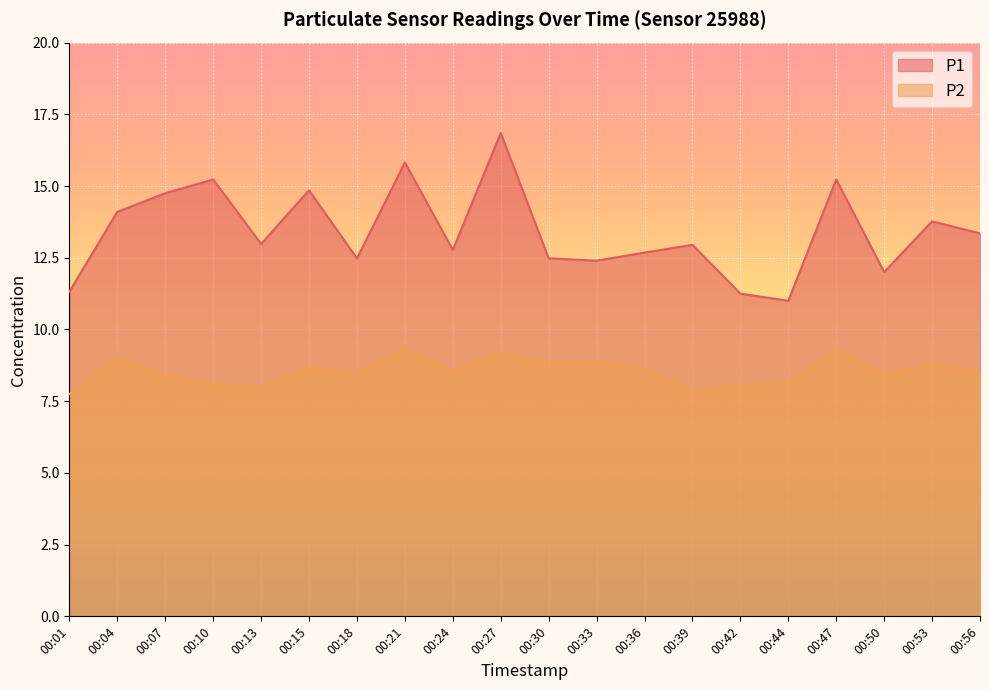

At which label is P2 closest to 8?

00:13